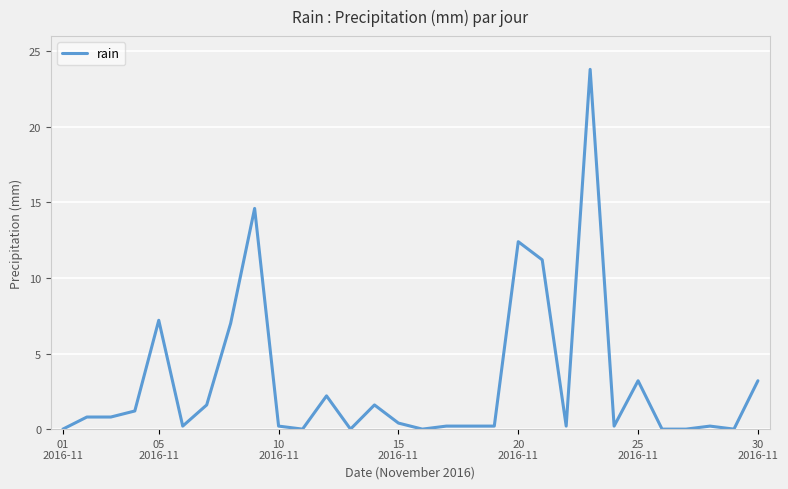

What is the maximum value shown in the chart?

23.8